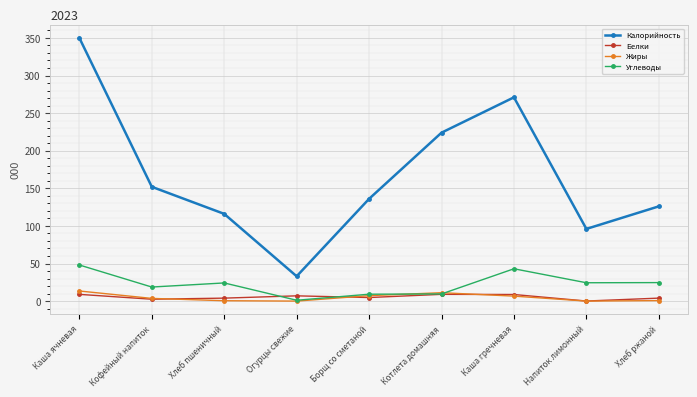

Which series changed the most between Кофейный напиток and Котлета домашняя?

Калорийность